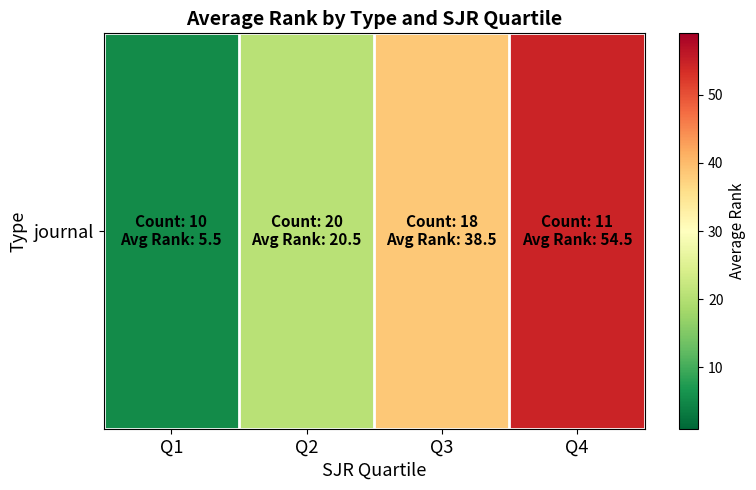

The value at Q2 is 20.5. True or false?

True